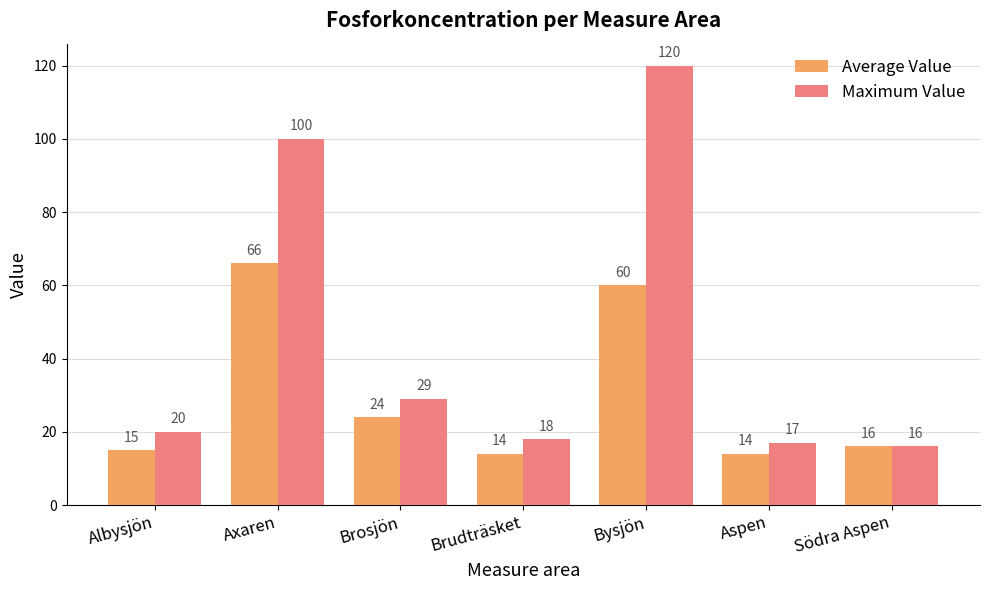

At Axaren, list the series in order from largest to smallest.

Maximum Value, Average Value